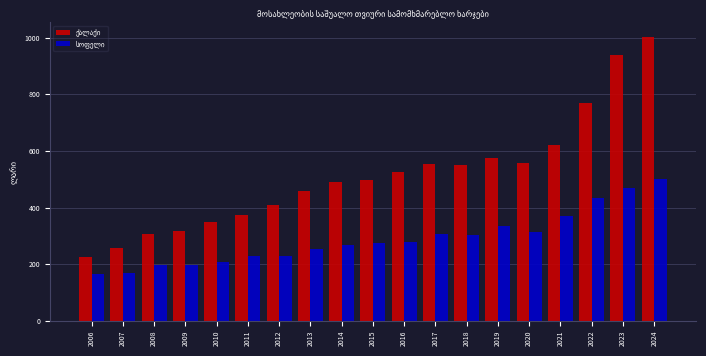

What is the difference between the highest and lowest values at 2021?

252.8